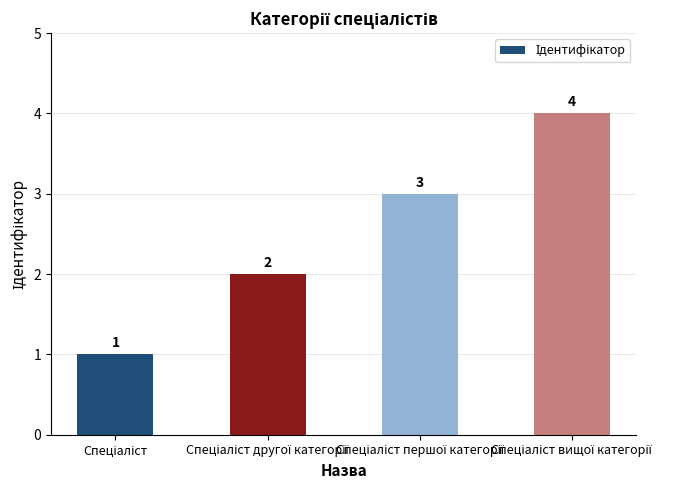

Count the values in the range 2 to 4.

3